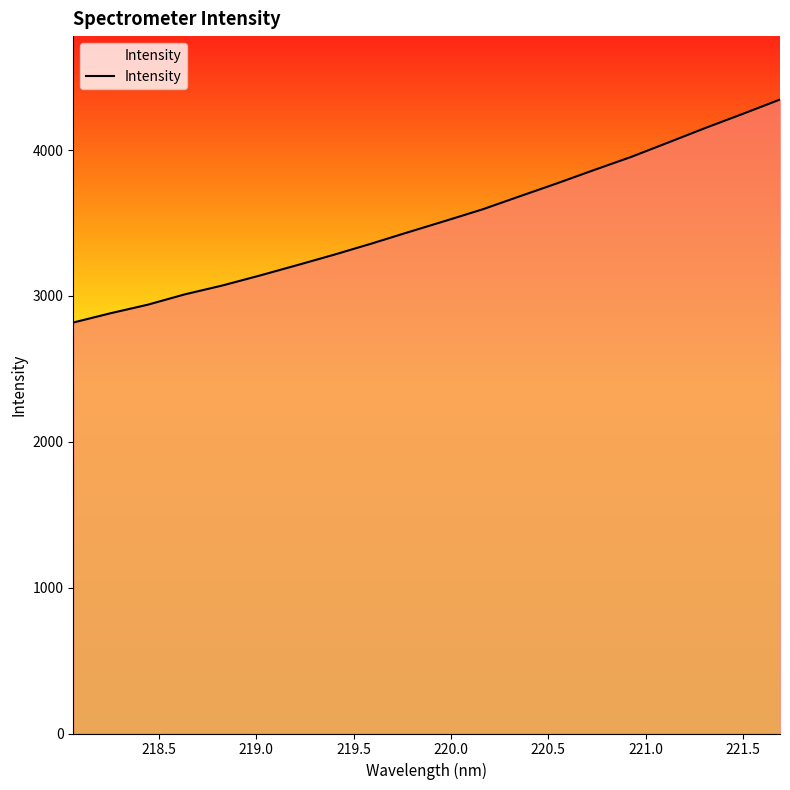

What is the minimum value shown in the chart?

2817.8